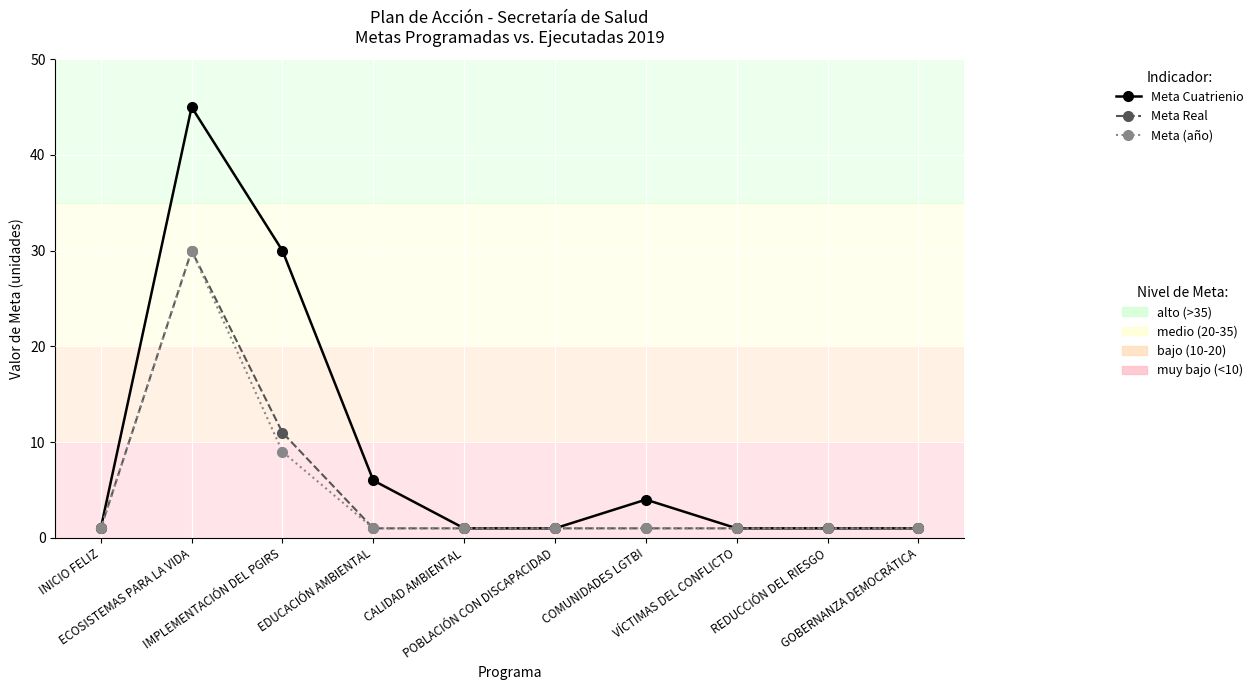

What is the maximum value shown in the chart?

45